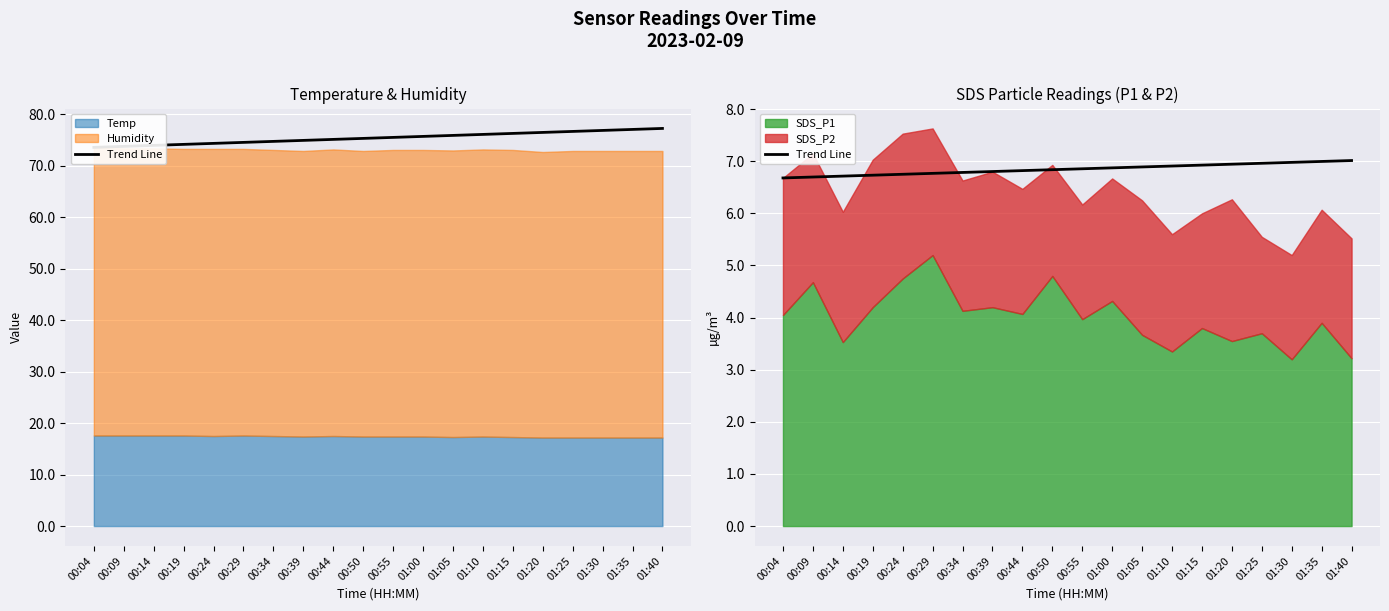

Which label corresponds to the largest value in the chart?

01:40